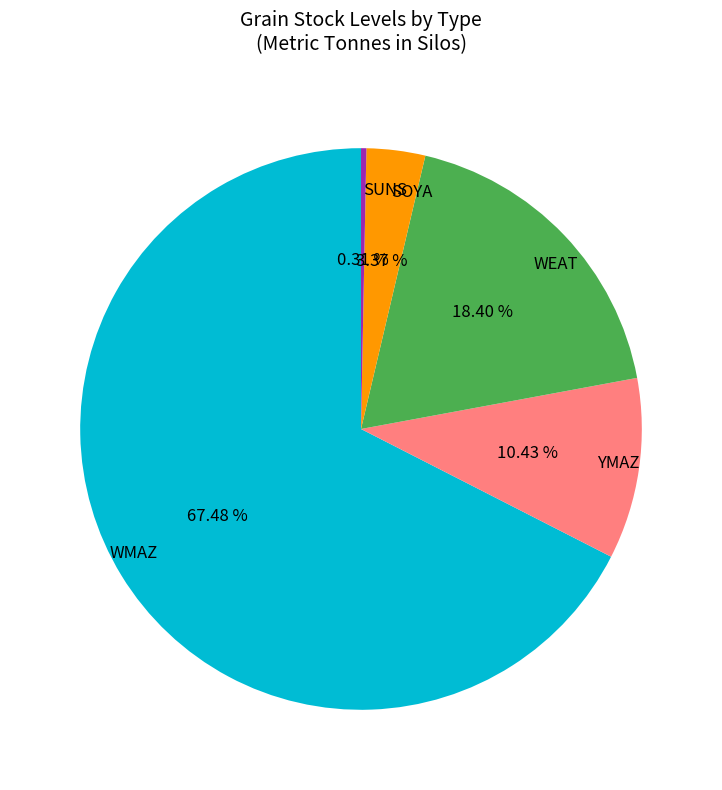

Is there a majority slice in this chart?

Yes